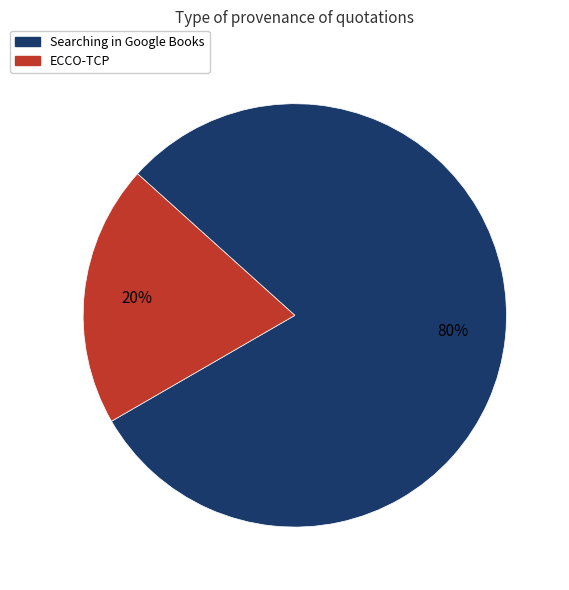

Is there a majority slice in this chart?

Yes